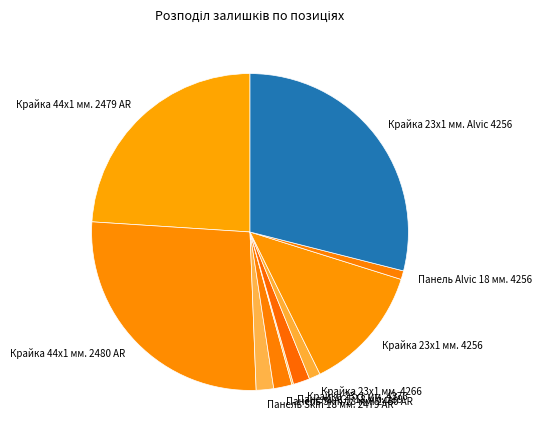

Does Панель Alvic 18 мм. 4256 account for over 50% of the chart?

No